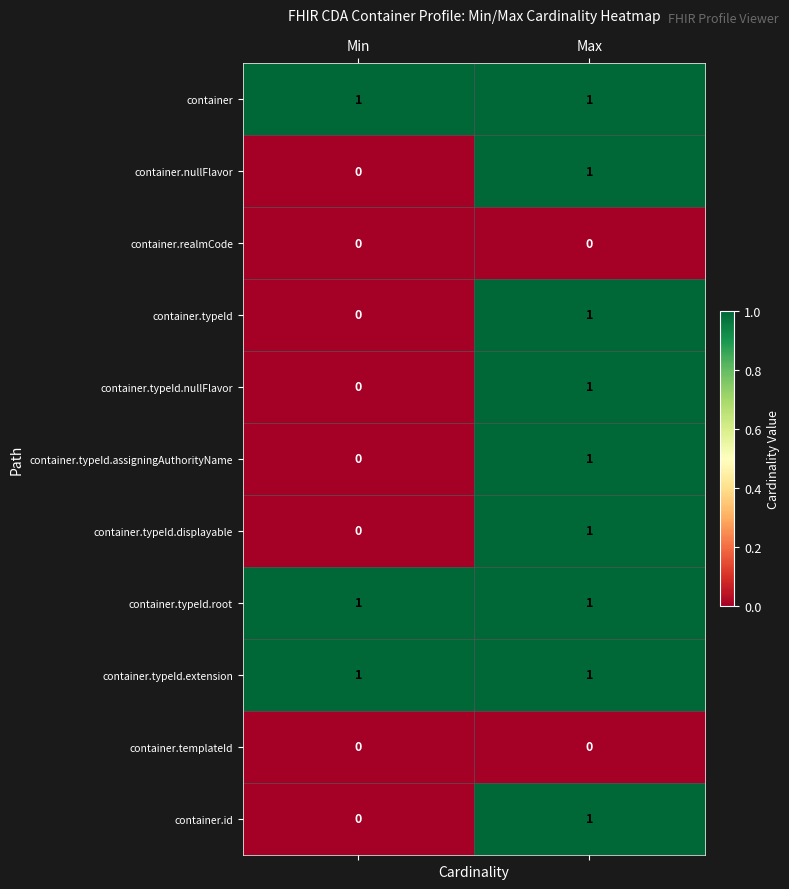

Rank the categories by container.id value from lowest to highest.

Min, Max